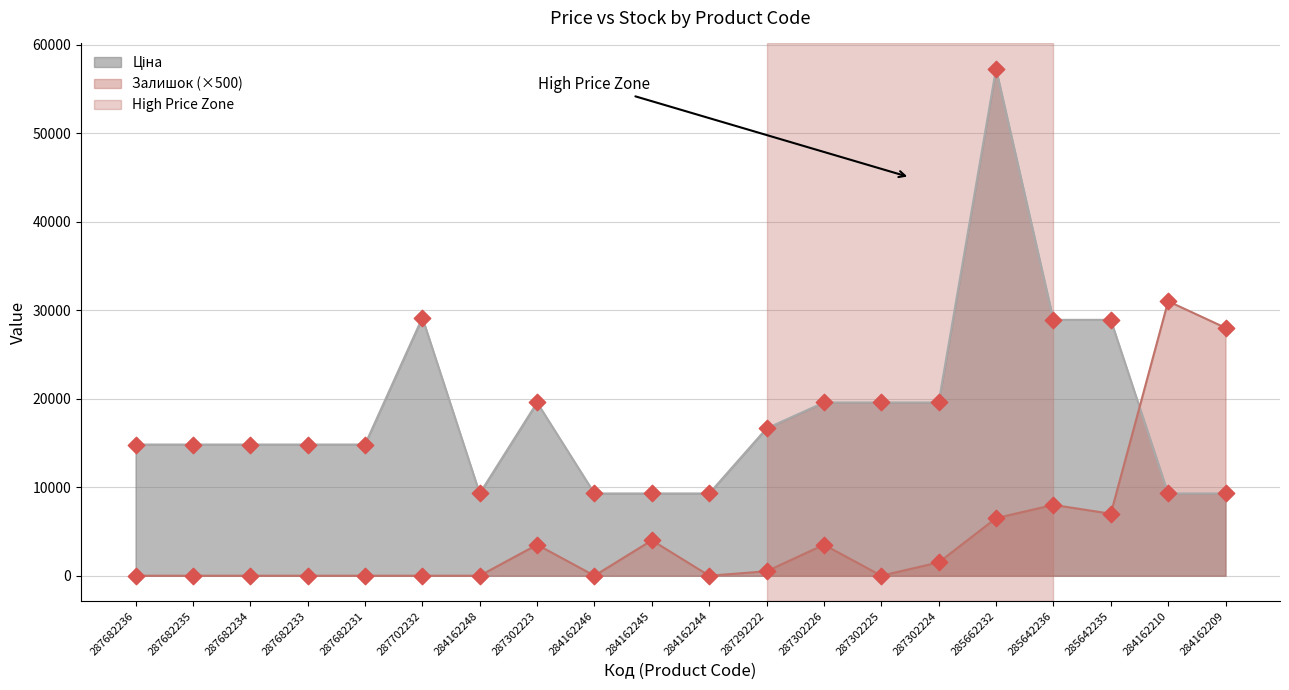

Which series reaches the minimum Y coordinate?

Залишок